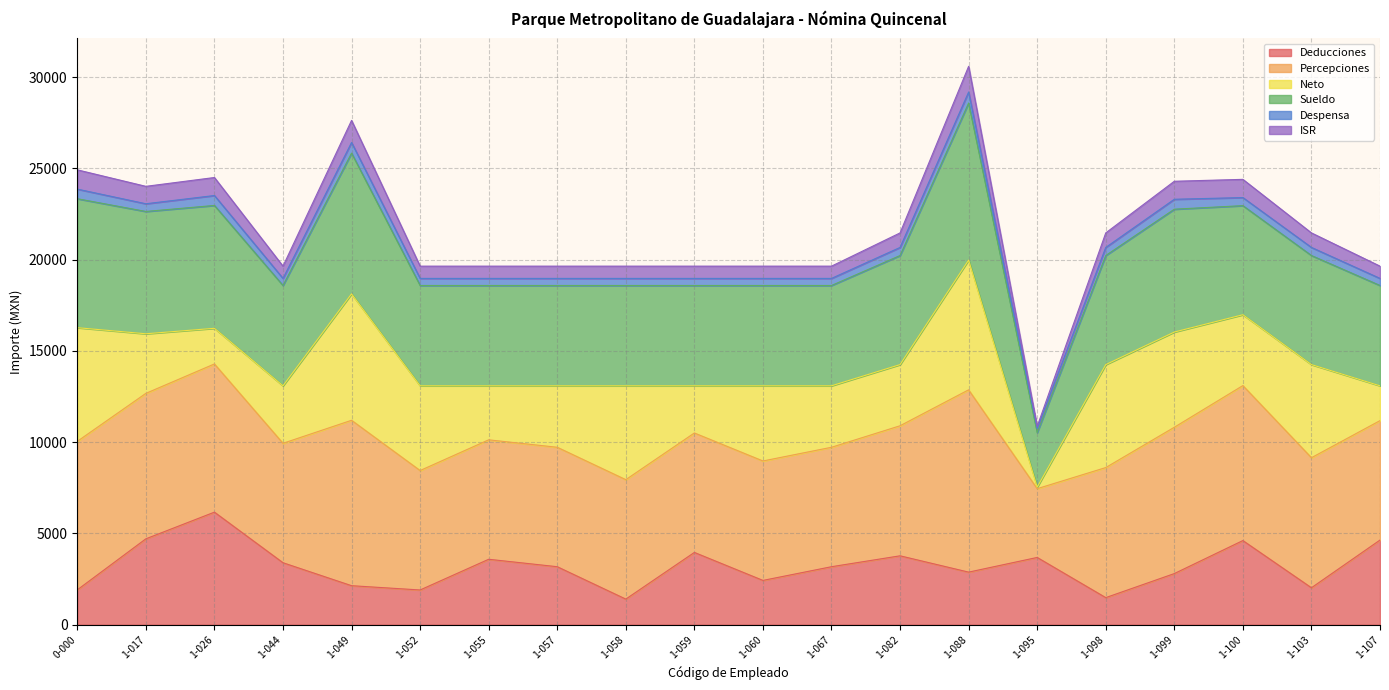

What is the label of the 20th point from the right?

0-000